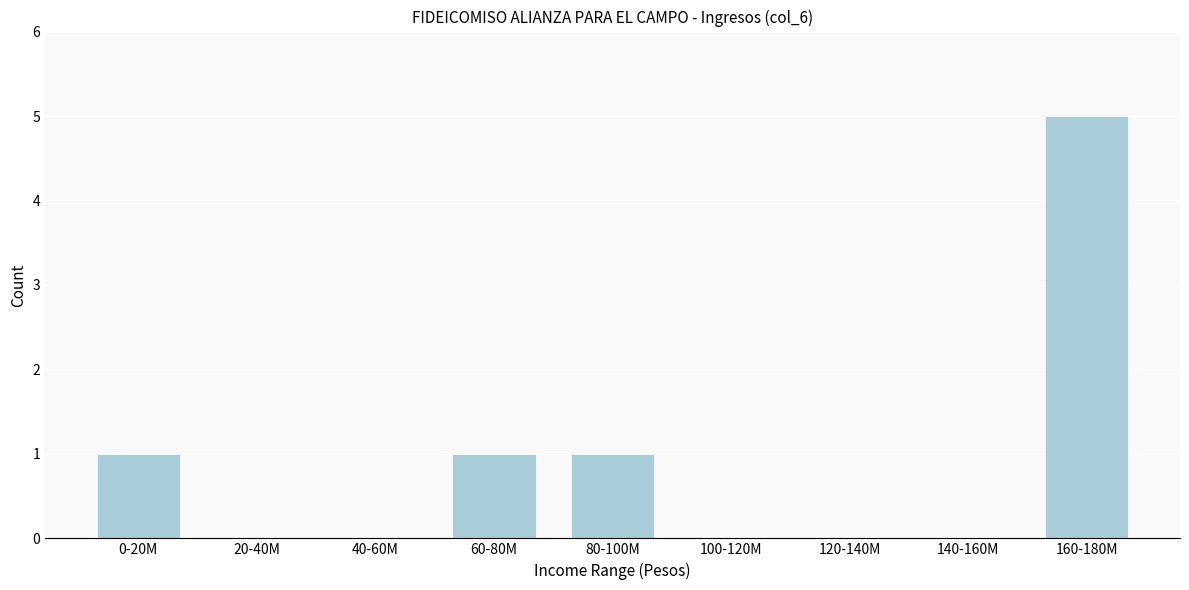

Reading left to right, what are all the values shown in this chart?

0-20M=1	20-40M=0	40-60M=0	60-80M=1	80-100M=1	100-120M=0	120-140M=0	140-160M=0	160-180M=5